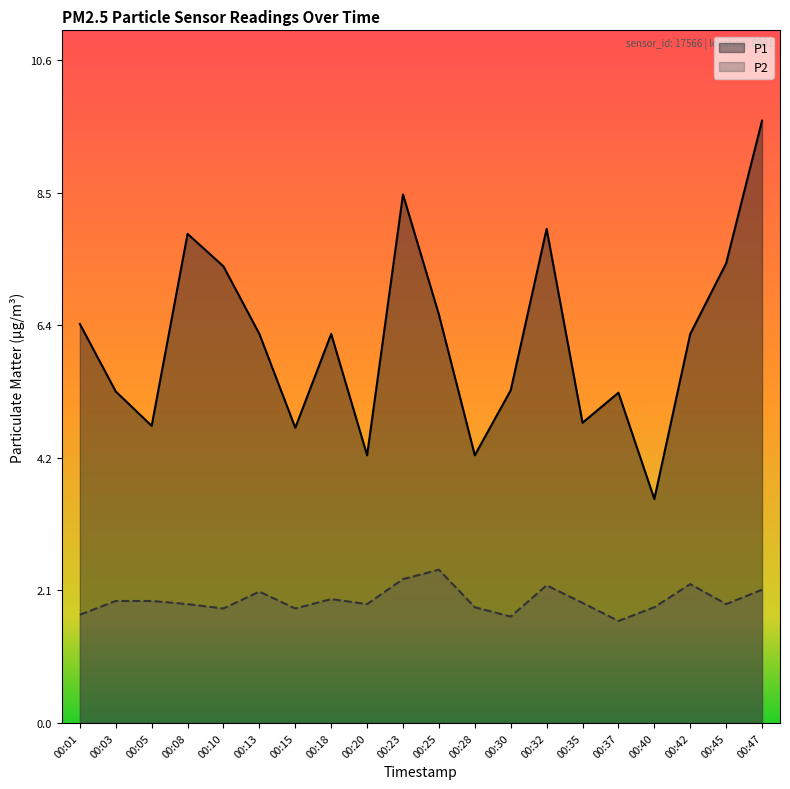

Rank the series by their average value, from highest to lowest.

P1, P2